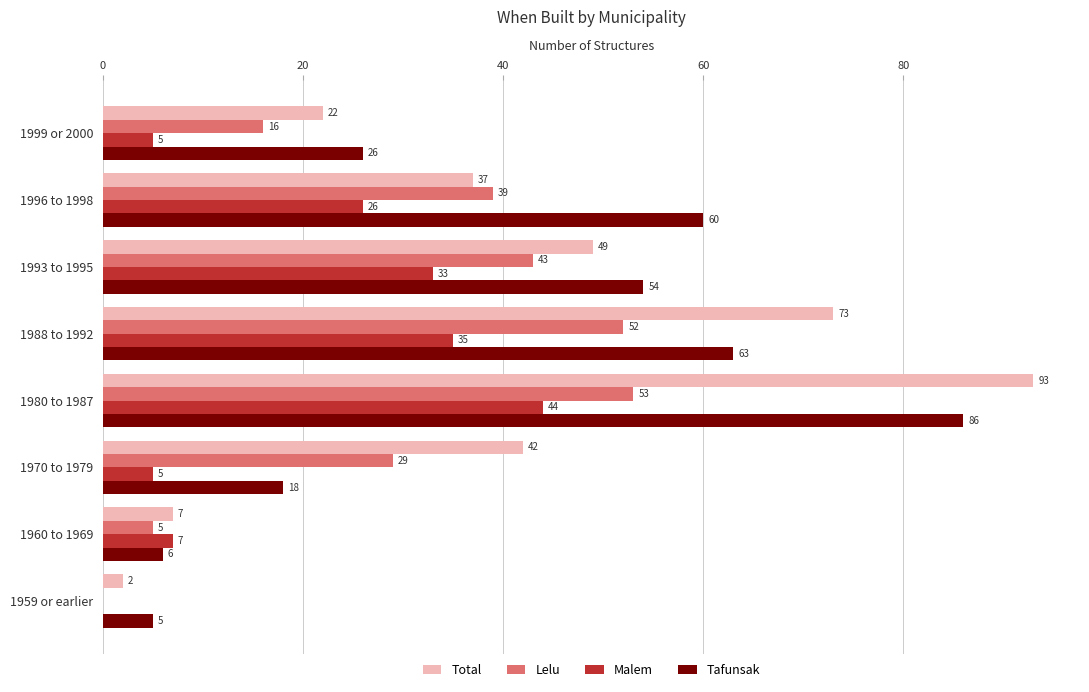

What is the maximum value shown in the chart?

93